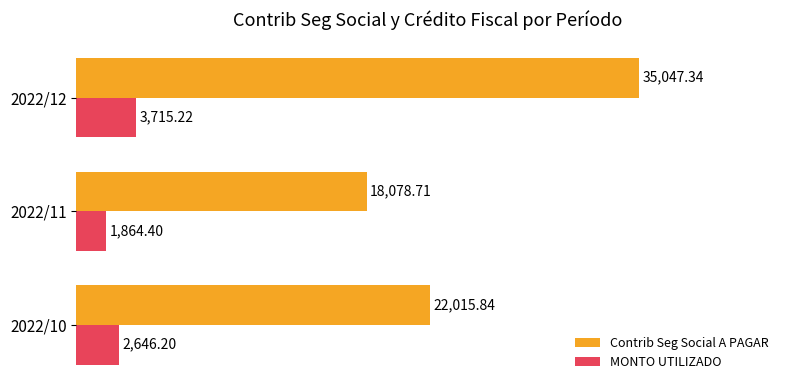

Rank the series by their average value, from lowest to highest.

MONTO UTILIZADO, Contrib Seg Social A PAGAR